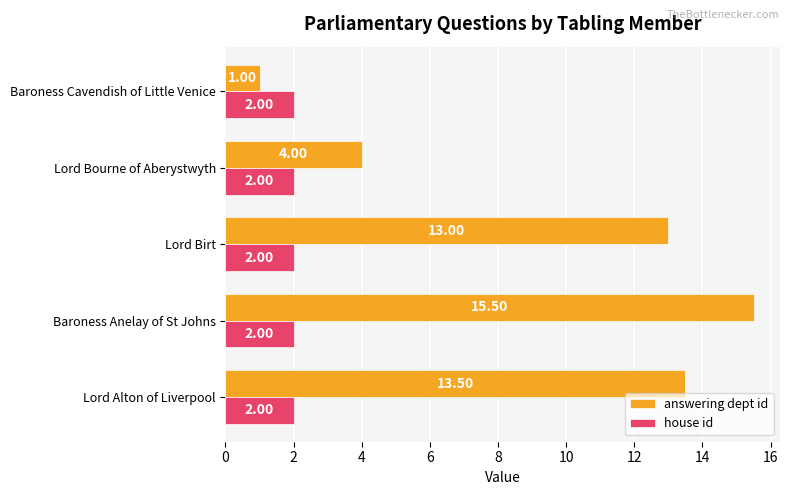

Which series has the largest total across all categories?

answering dept id